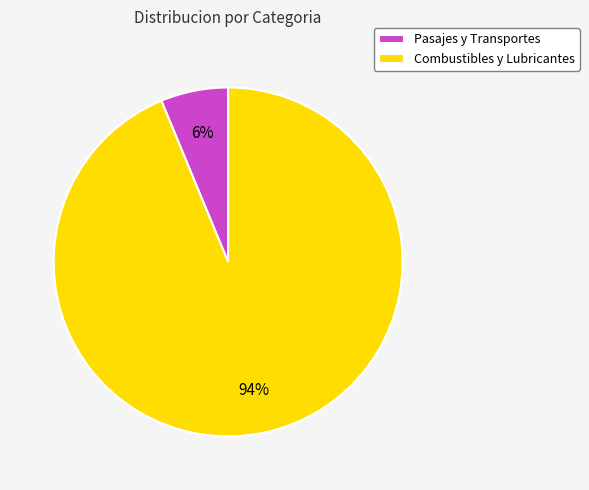

What is the smallest slice in the pie chart?

Pasajes y Transportes